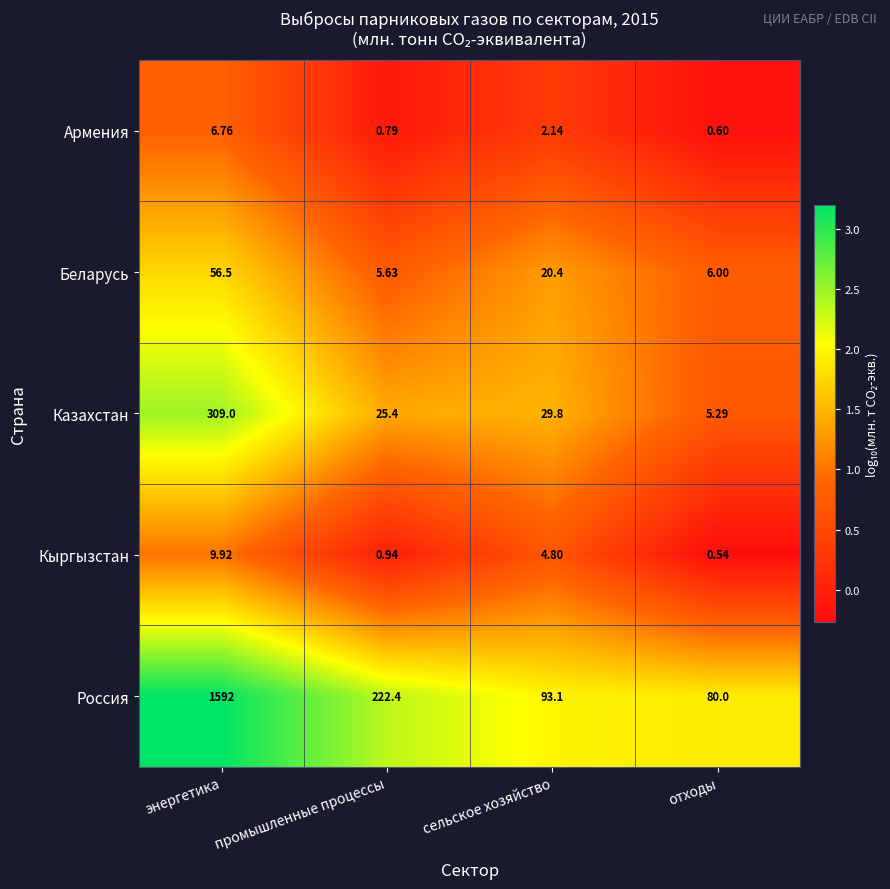

At which label is Кыргызстан closest to 5?

сельское хозяйство